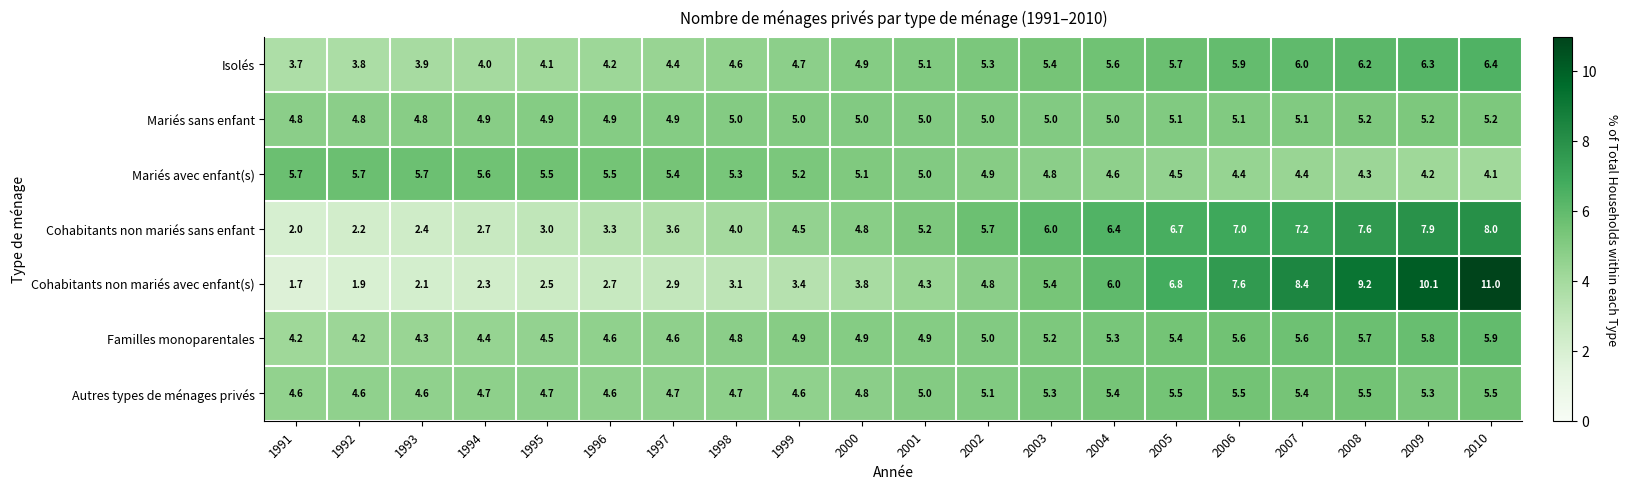

What is the difference between the highest and lowest values at 2009?

5.9